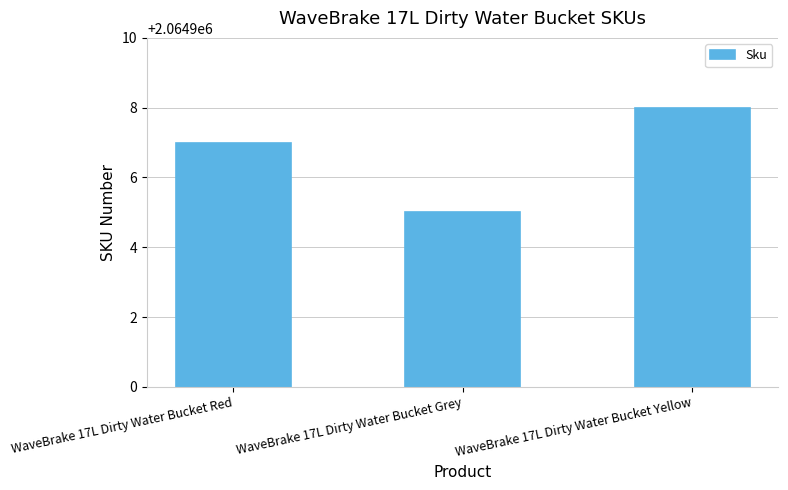

Which label corresponds to the largest value in the chart?

WaveBrake 17L Dirty Water Bucket Yellow